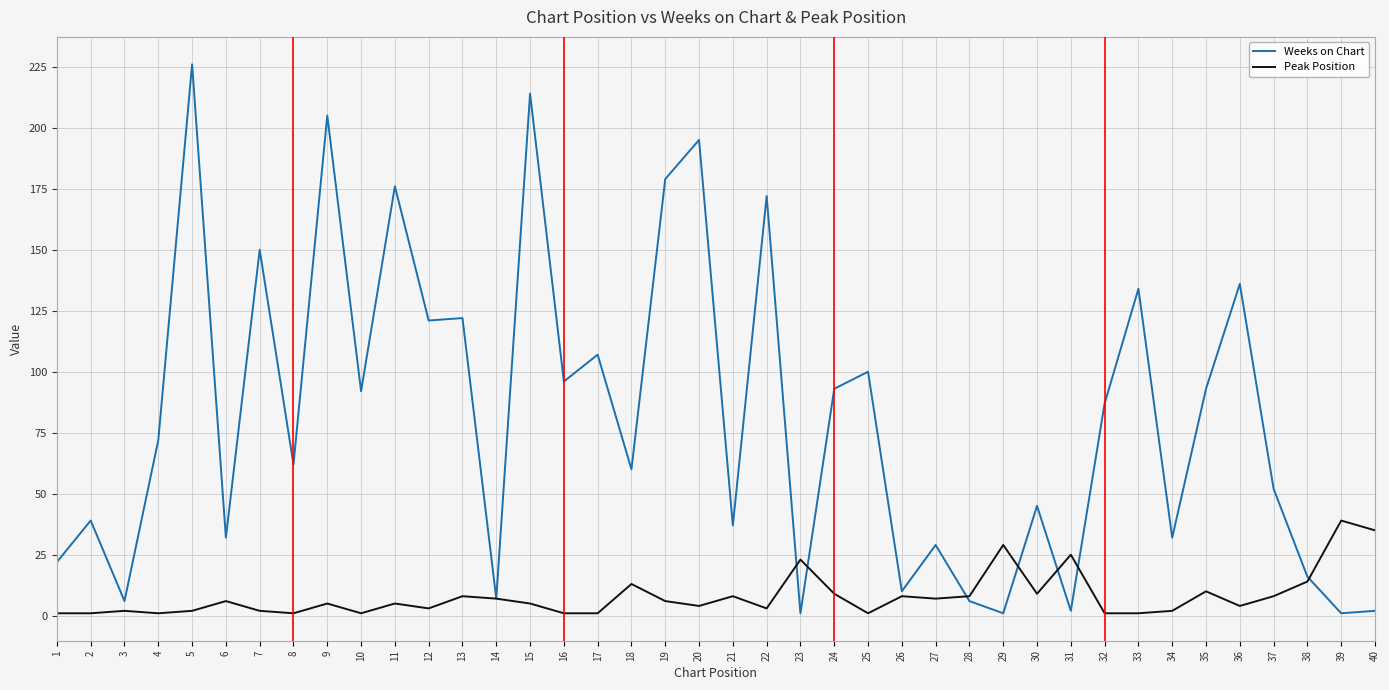

What is the highest value of the Weeks on Chart series?

226